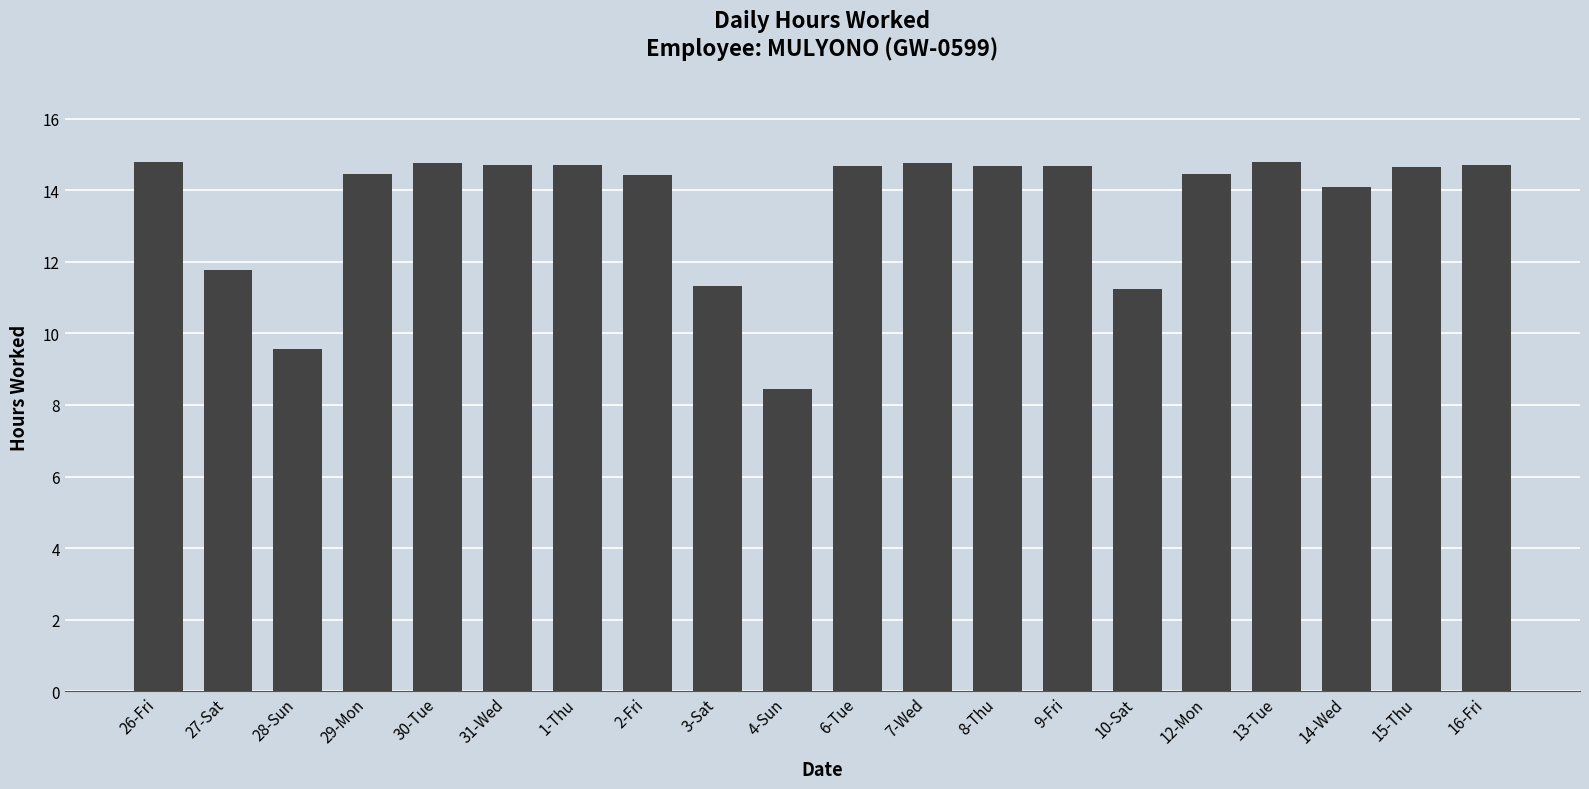

Approximately how many times larger is the value at 28-Sun compared to 31-Wed?

0.7